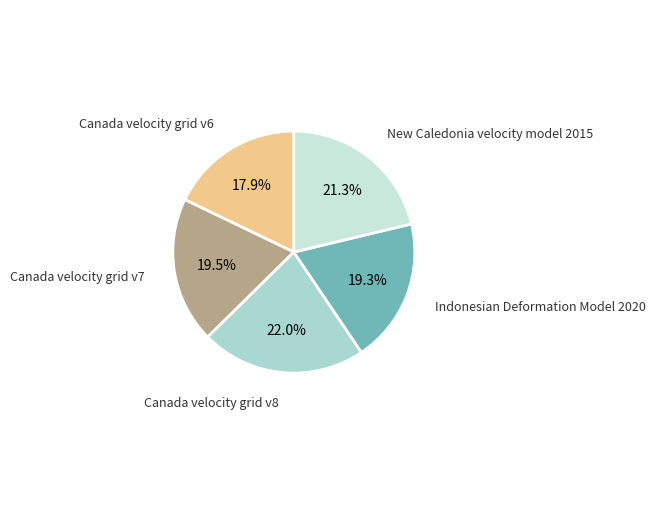

To the nearest percent, what percentage of the pie is Canada velocity grid v6?

18%